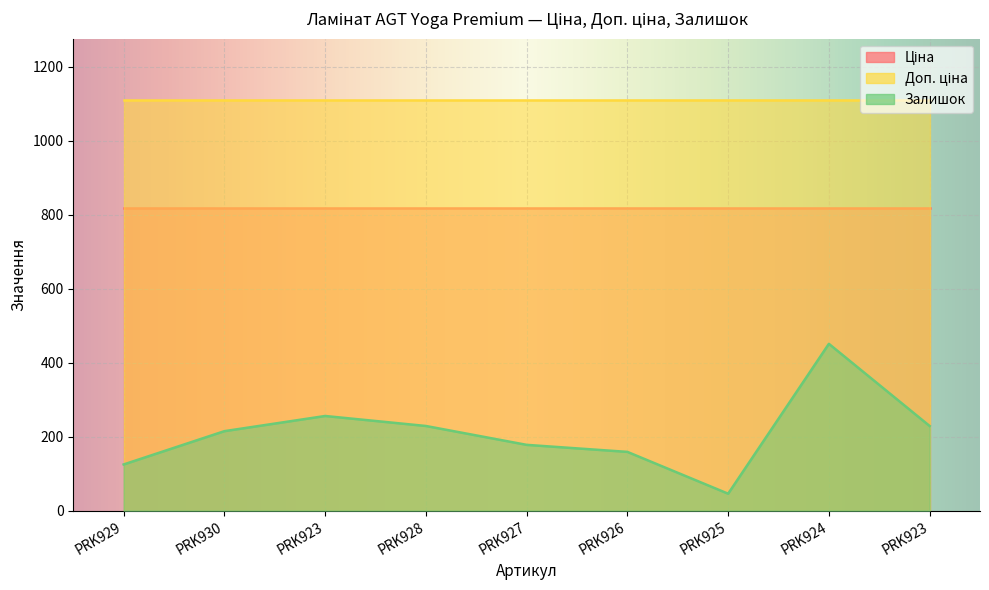

What is the average value of the Ціна series?

818.5